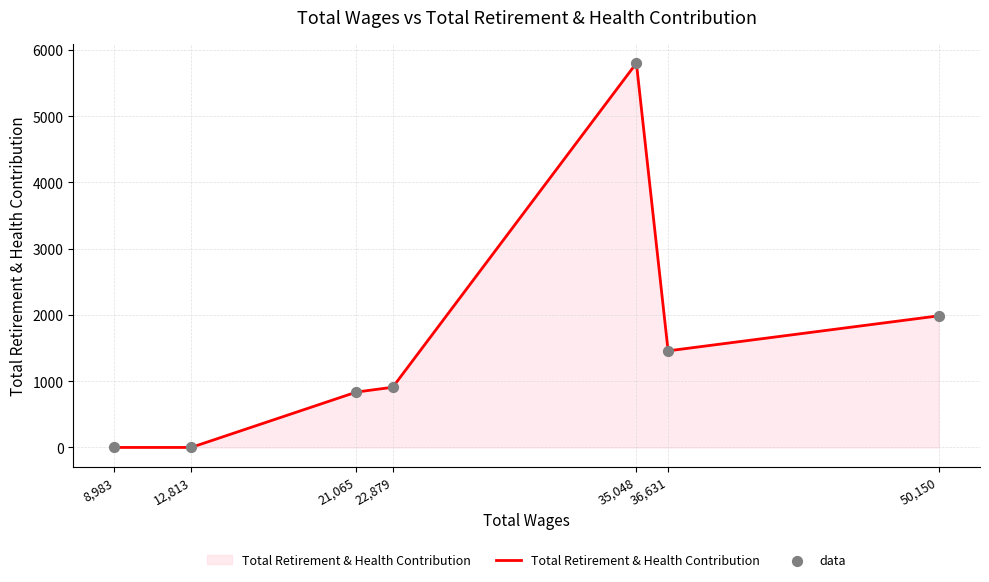

What is the difference between the maximum and minimum values?

5802